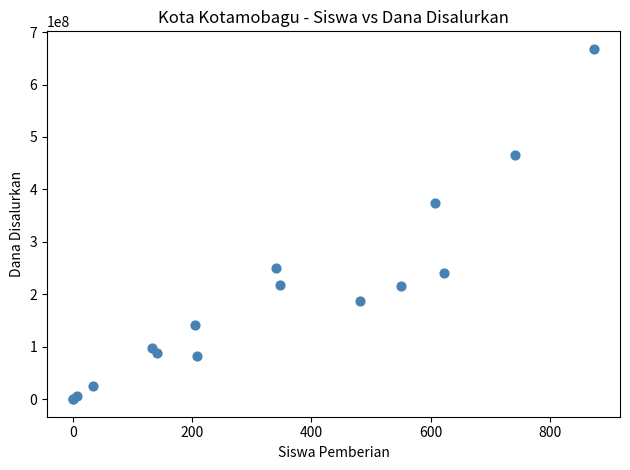

What Y value in the scatter plot is closest to 334000000?

375000000